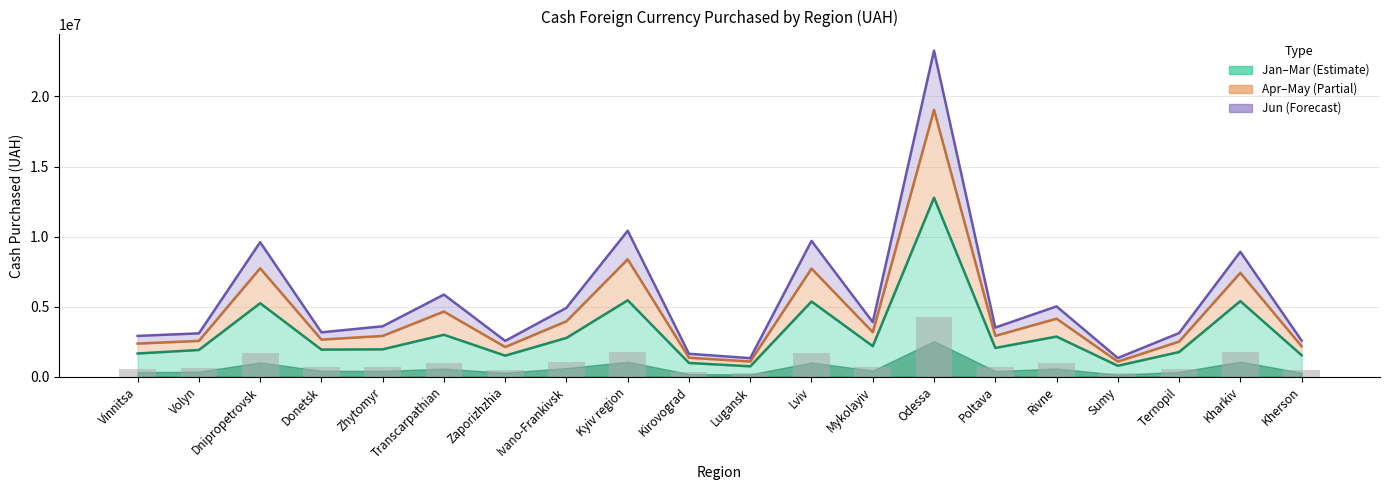

Are the bars grouped side by side (vs. stacked)?

Yes